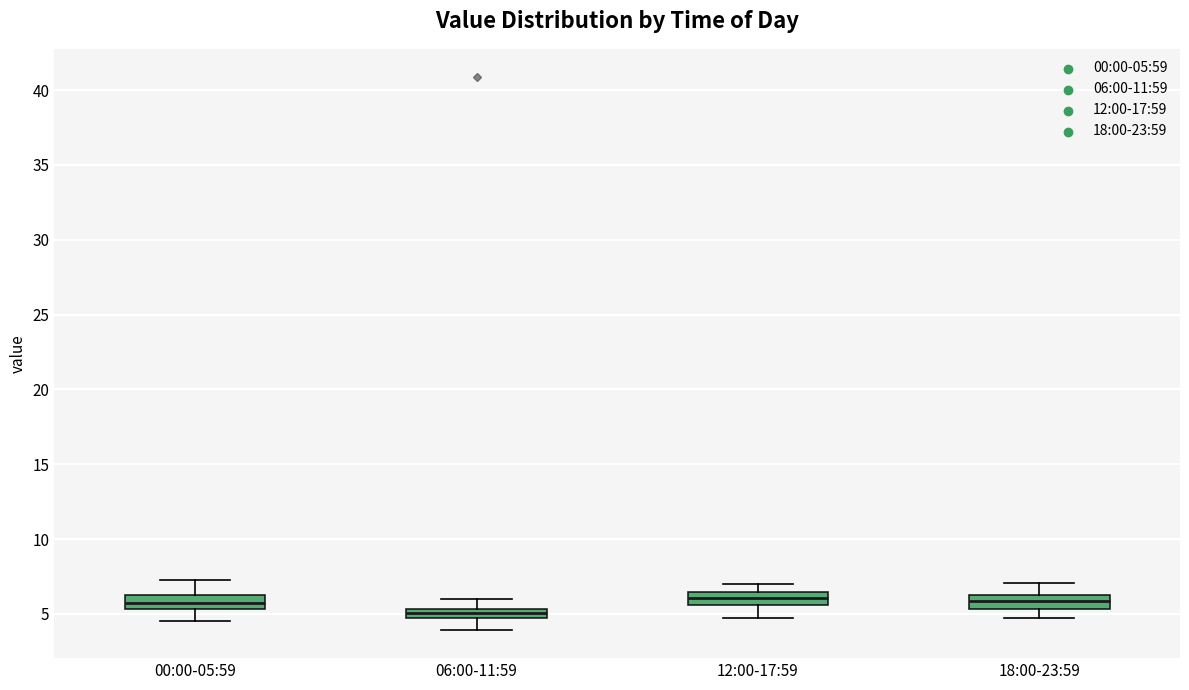

Where does the lower whisker of the box for 06:00-11:59 end on the y-axis? The values are not printed on the chart, so give them approximately, as read against the axis.

4.0